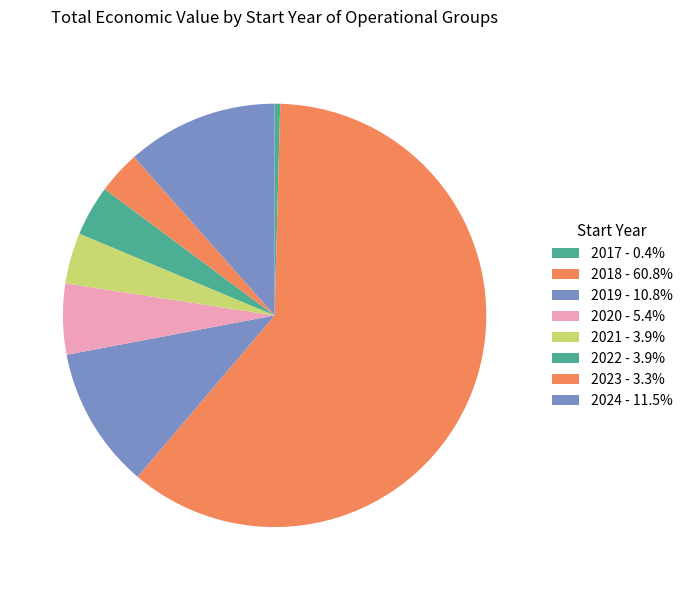

How many segments does this pie chart have?

8